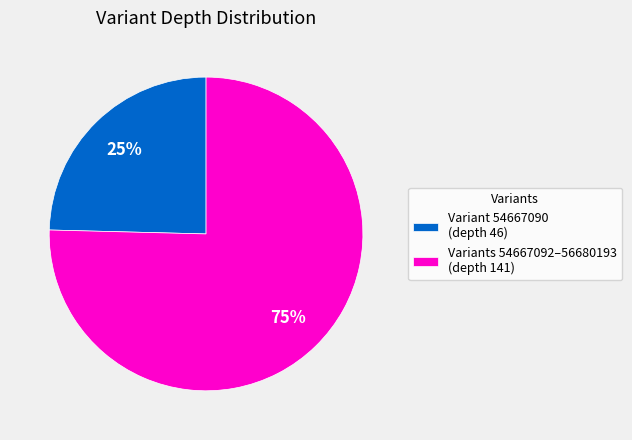

Is there a majority slice in this chart?

Yes